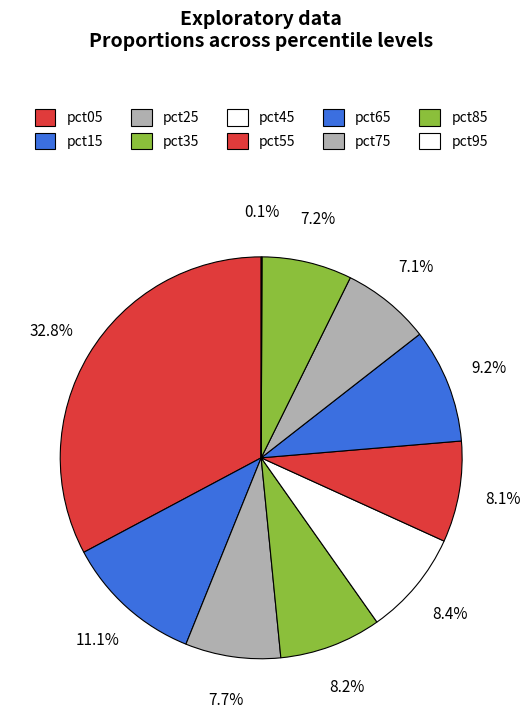

Which slice is the smallest?

pct95